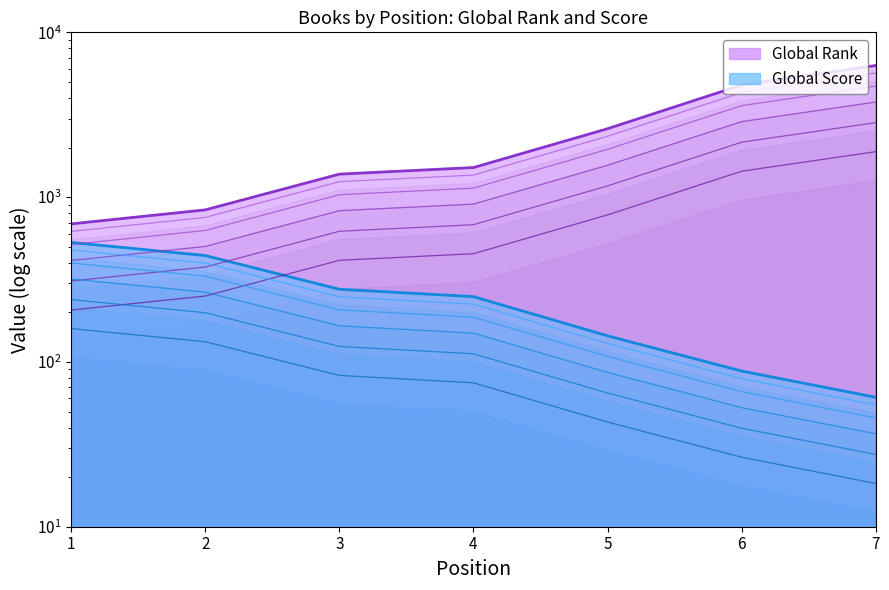

What is the sum of the Global Score values at 4 and 2?

691.0